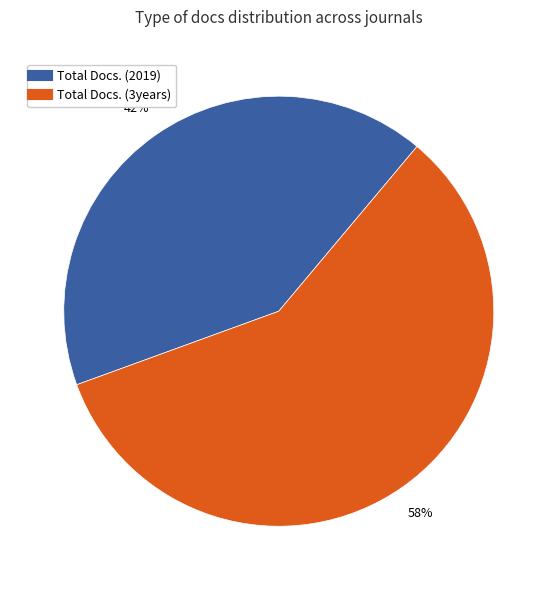

To the nearest percent, what is the average slice percentage?

50%